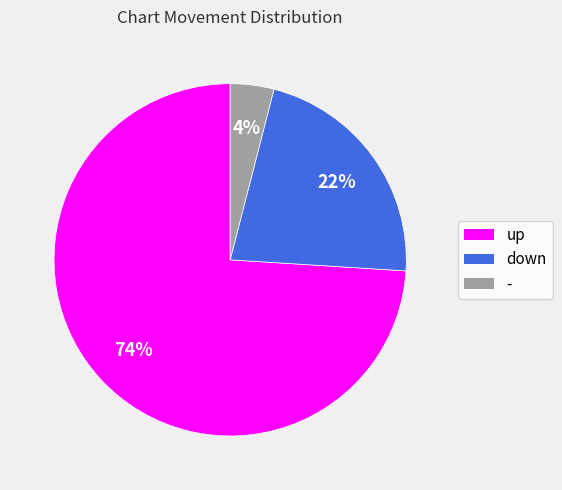

Which category has the smallest portion of the pie?

-